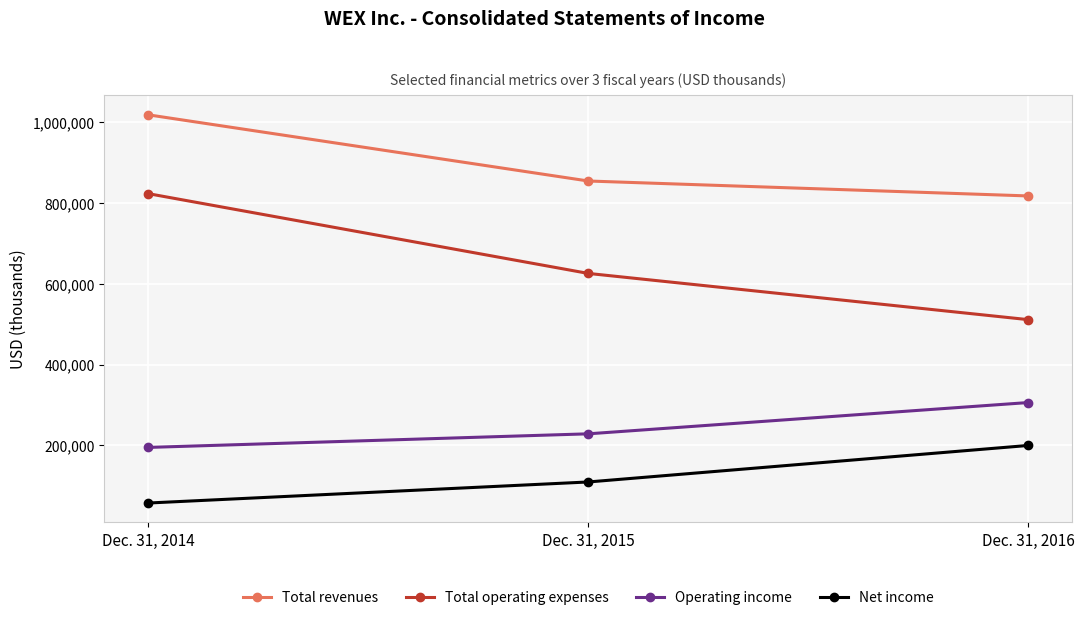

Which series changed the most between Dec. 31, 2014 and Dec. 31, 2015?

Total operating expenses